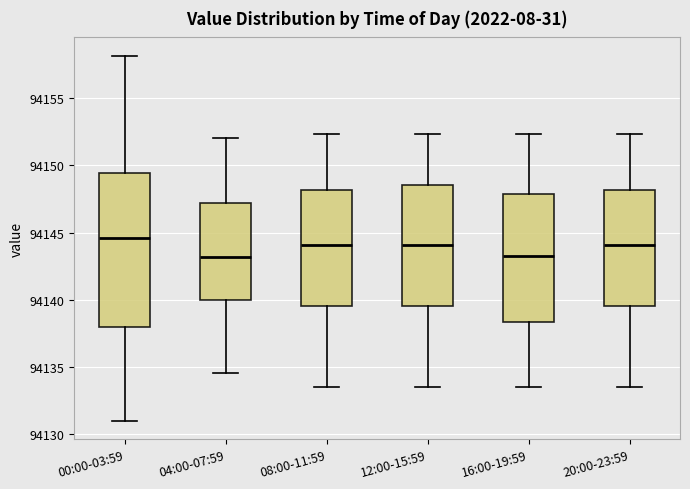

Where does the median line of the box for 20:00-23:59 sit on the y-axis? The values are not printed on the chart, so give them approximately, as read against the axis.

94144.0